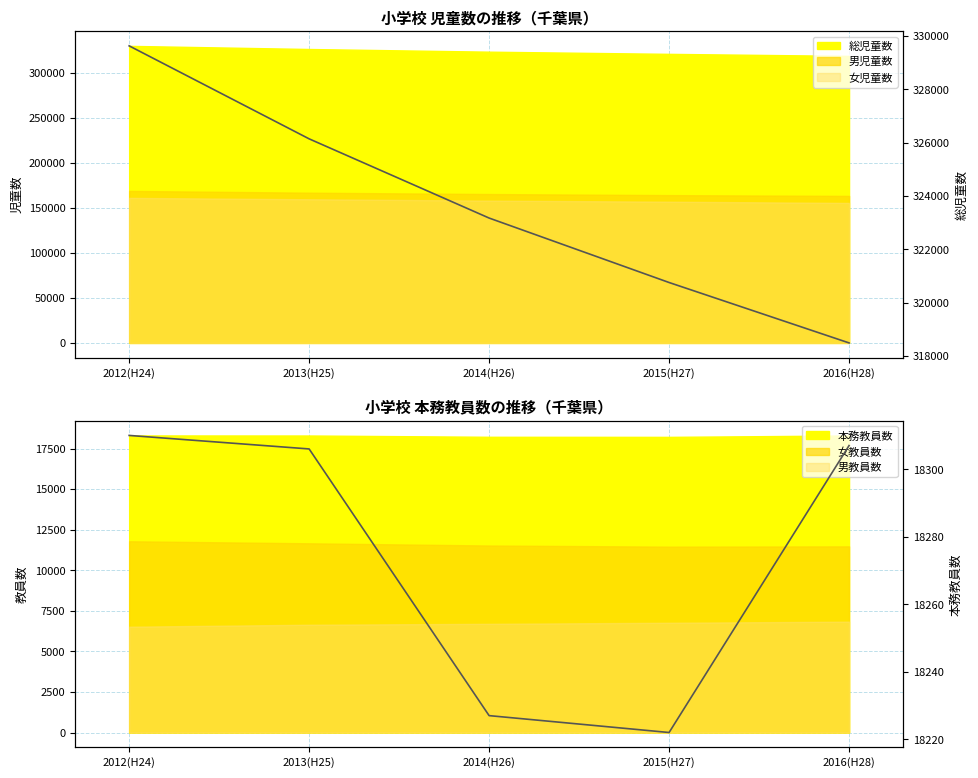

Reading left to right, transcribe all the data shown in this chart.

総児童数 (line): 329632	326144	323173	320755	318489
本務教員数 (line): 18310	18306	18227	18222	18307